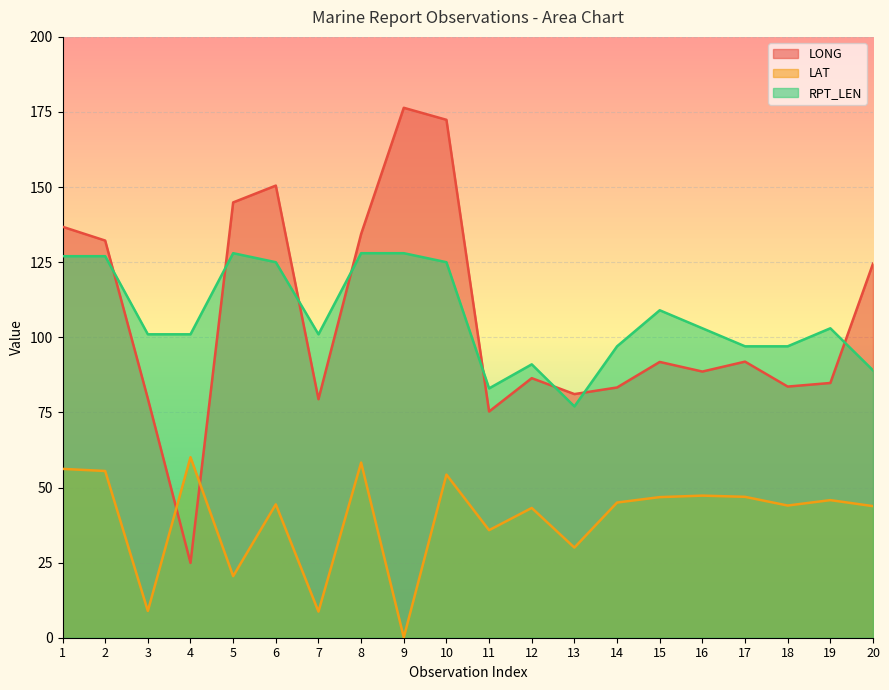

Reading left to right, transcribe all the data shown in this chart.

LONG: 1=136.8	2=132.2	3=79.6	4=24.9	5=144.9	6=150.5	7=79.4	8=134.4	9=176.4	10=172.4	11=75.3	12=86.4	13=81.1	14=83.3	15=91.8	16=88.6	17=91.9	18=83.6	19=84.8	20=124.5
LAT: 1=56.2	2=55.5	3=8.9	4=60.1	5=20.5	6=44.4	7=8.7	8=58.3	9=0.1	10=54.3	11=35.8	12=43.2	13=30.0	14=45.0	15=46.8	16=47.3	17=46.9	18=44.0	19=45.8	20=43.8
RPT_LEN: 1=127.0	2=127.0	3=101.0	4=101.0	5=128.0	6=125.0	7=101.0	8=128.0	9=128.0	10=125.0	11=83.0	12=91.0	13=77.0	14=97.0	15=109.0	16=103.0	17=97.0	18=97.0	19=103.0	20=89.0